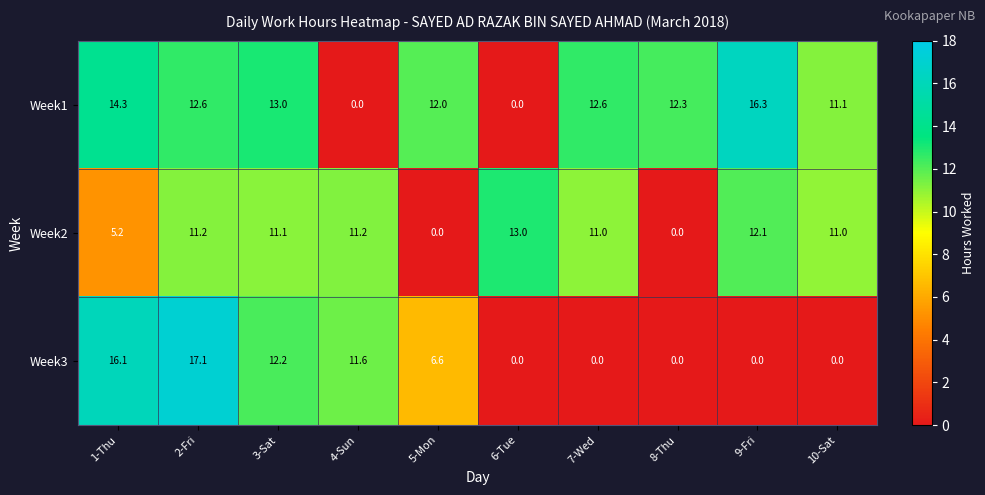

The Week2 series shows 3.4 at 1-Thu. True or false?

False